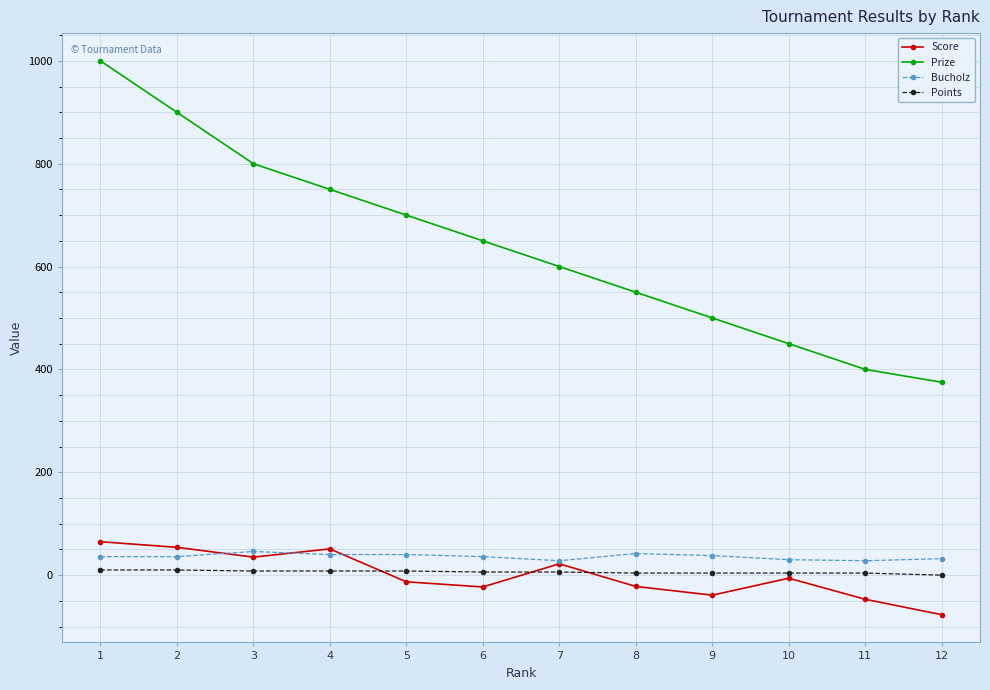

Which series has the largest range (max minus min)?

Prize